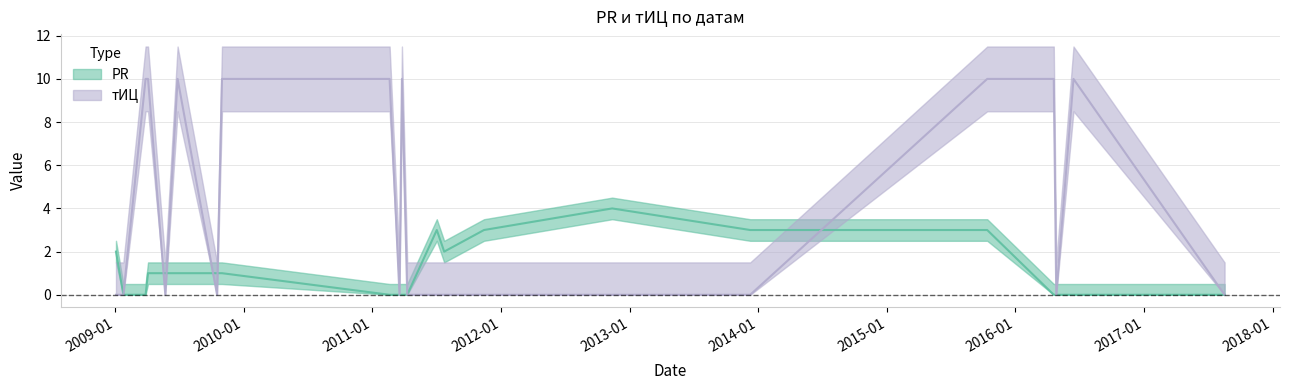

What position from the left is 2009-01-03?

1